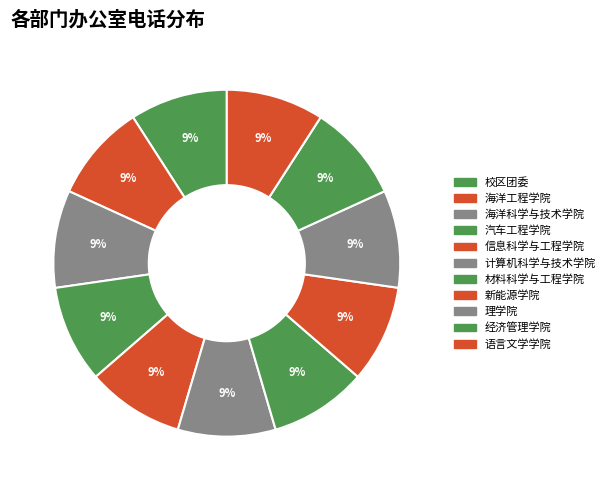

The 语言文学学院 slice represents 1% of the pie. True or false?

False